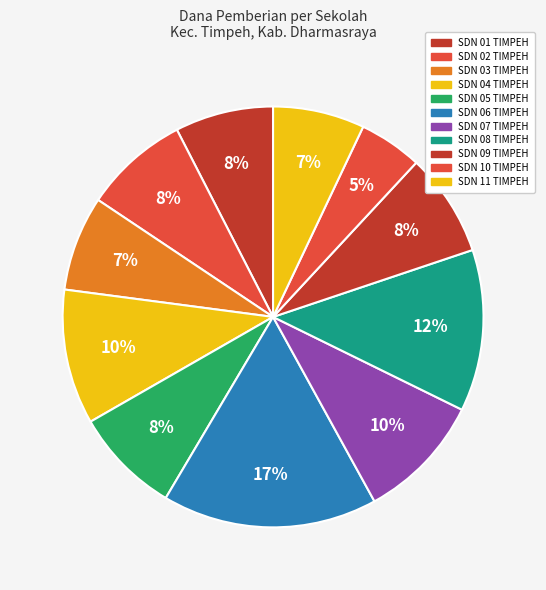

What is the change in value from SDN 02 TIMPEH to SDN 10 TIMPEH?

-5625000